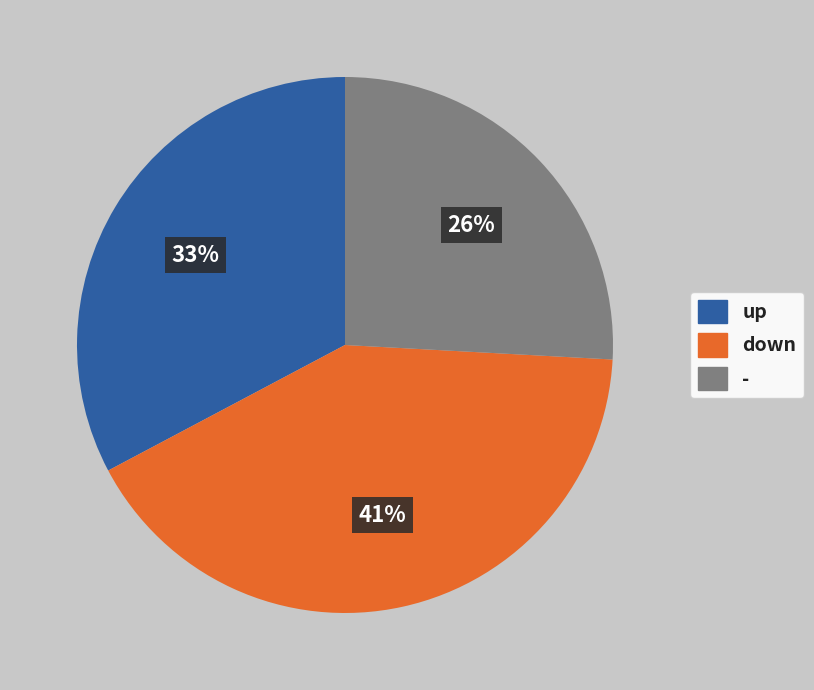

Count the number of slices in the pie.

3